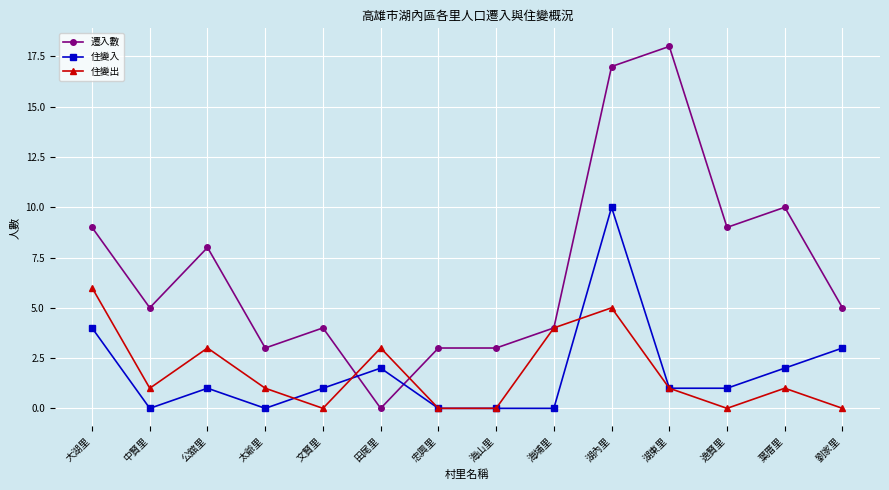

Reading right to left, transcribe all the data shown in this chart.

遷入數: 劉家里=5	葉厝里=10	逸賢里=9	湖東里=18	湖內里=17	海埔里=4	海山里=3	忠興里=3	田尾里=0	文賢里=4	太爺里=3	公舘里=8	中賢里=5	大湖里=9
住變入: 劉家里=3	葉厝里=2	逸賢里=1	湖東里=1	湖內里=10	海埔里=0	海山里=0	忠興里=0	田尾里=2	文賢里=1	太爺里=0	公舘里=1	中賢里=0	大湖里=4
住變出: 劉家里=0	葉厝里=1	逸賢里=0	湖東里=1	湖內里=5	海埔里=4	海山里=0	忠興里=0	田尾里=3	文賢里=0	太爺里=1	公舘里=3	中賢里=1	大湖里=6